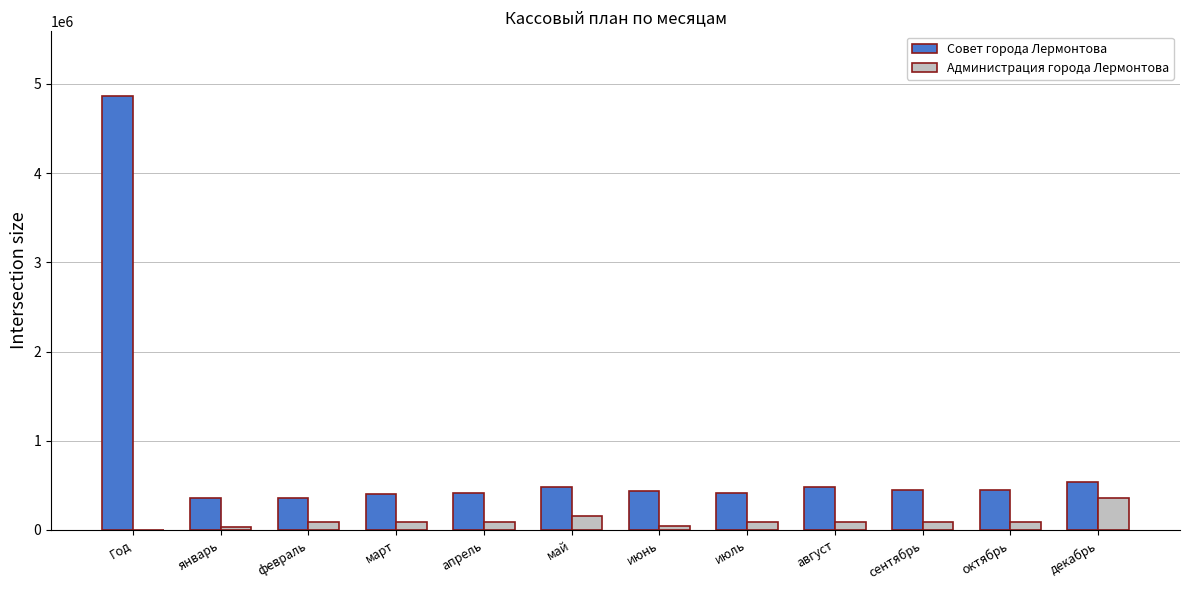

What is the sum of all Совет города Лермонтова values?

9617304.1